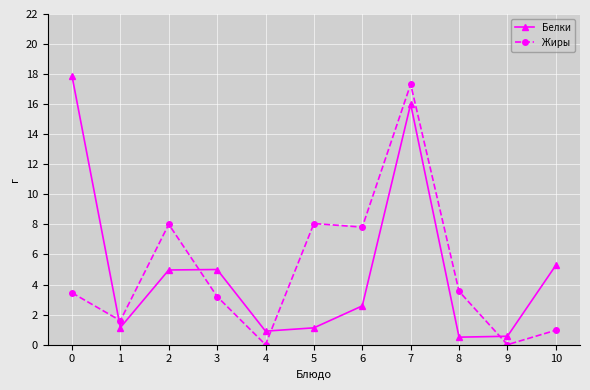

Rank the series at 8 from highest to lowest value.

Жиры, Белки